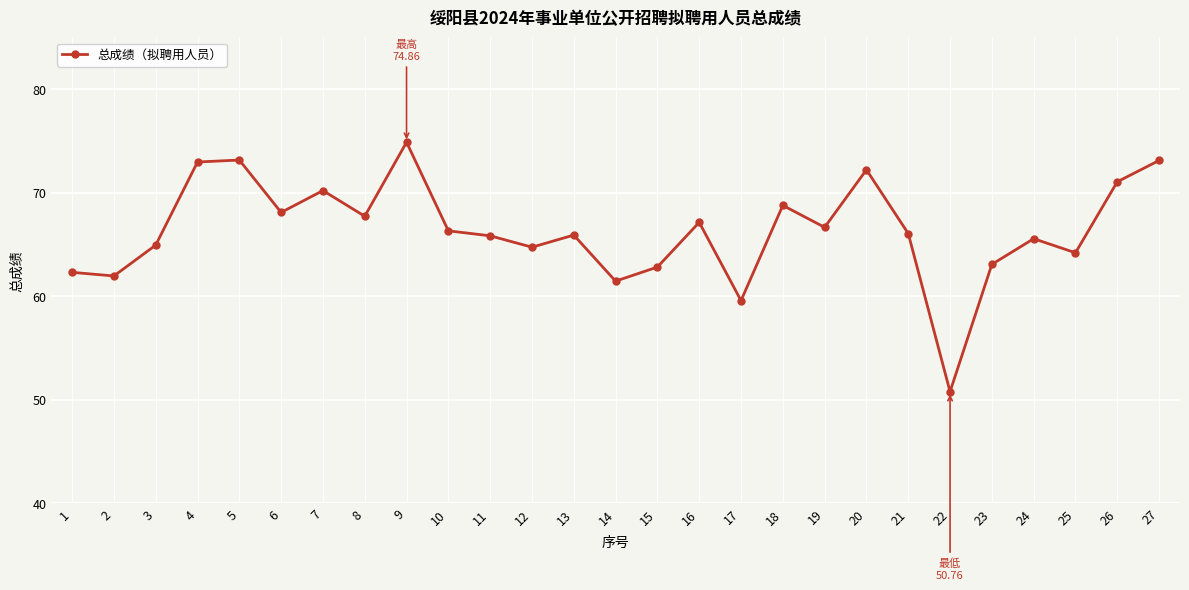

What is the smallest value displayed?

50.8